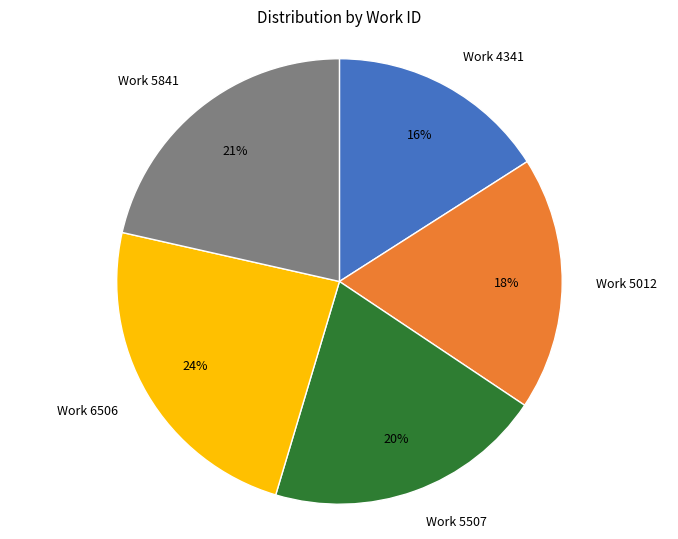

Is there any slice that represents more than half of the pie?

No